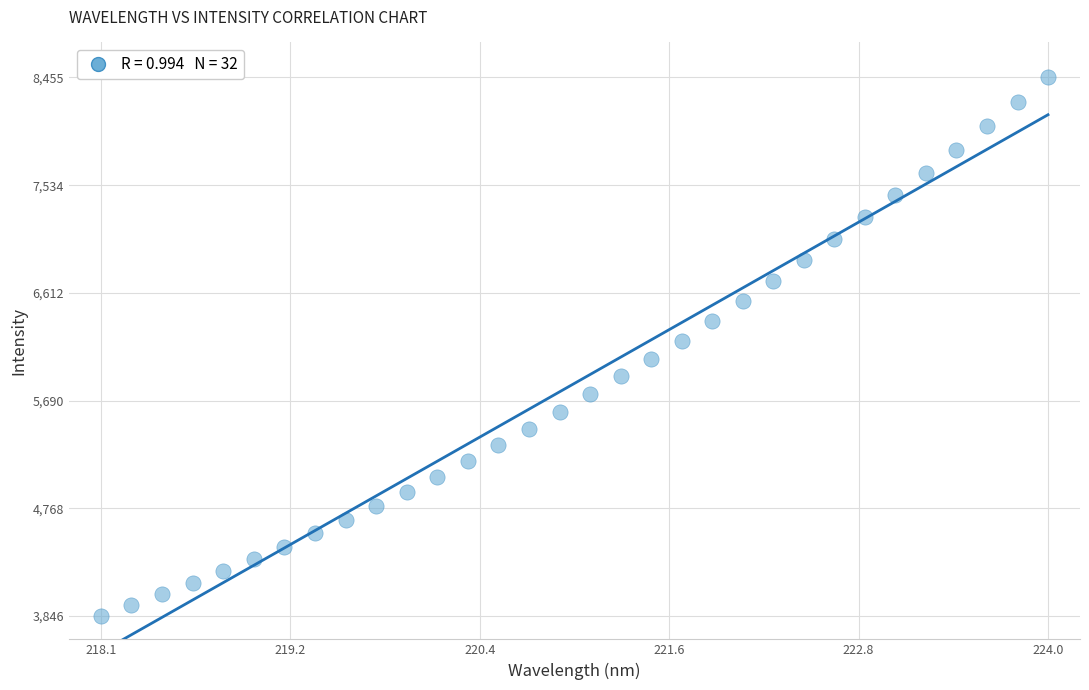

What is the range of X values (max minus min)?

5.9